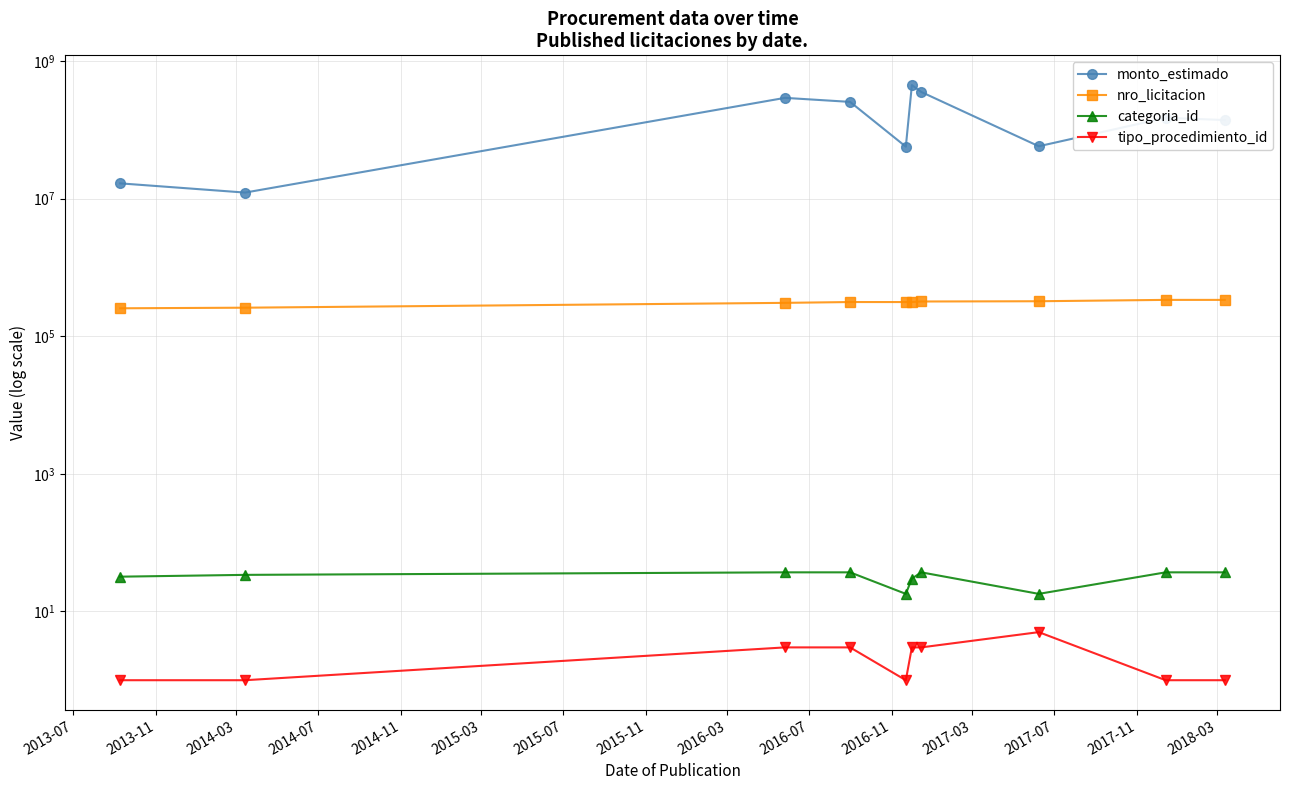

What is the difference between the second highest and second lowest values in the nro_licitacion series?

77659